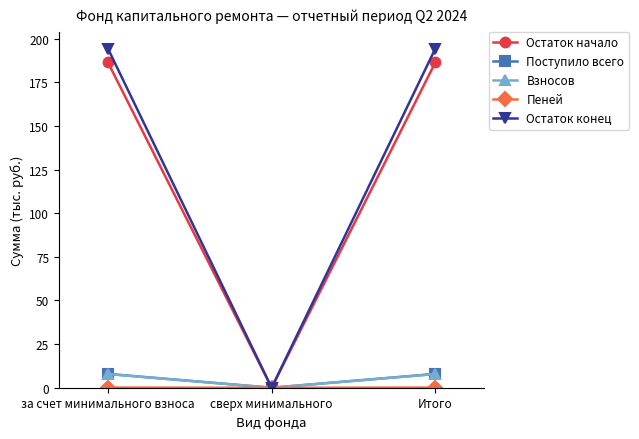

At which label does Остаток конец reach its minimum?

сверх минимального